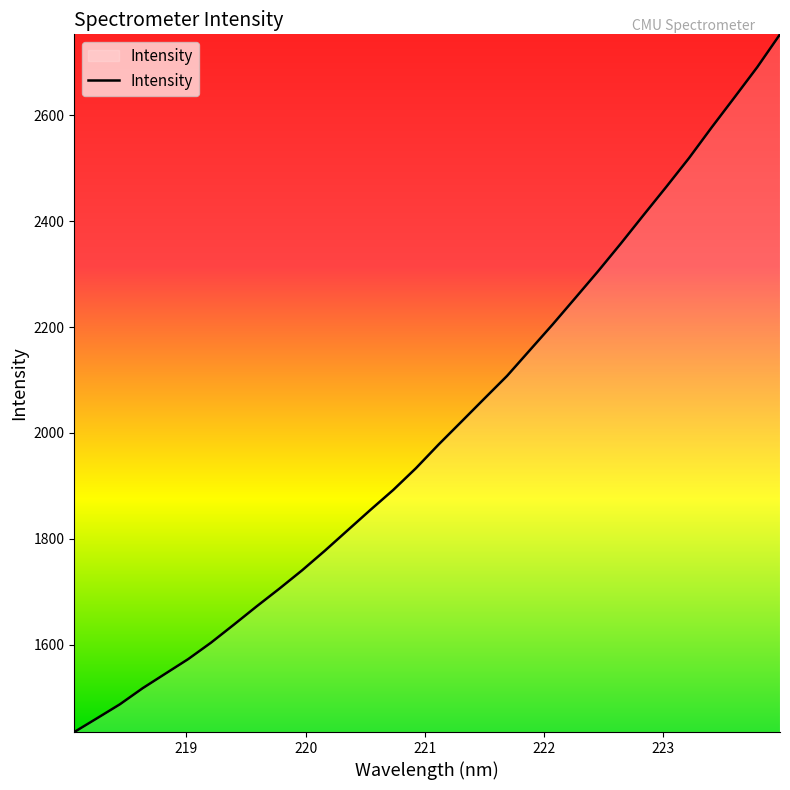

What is the greatest value displayed?

2753.3